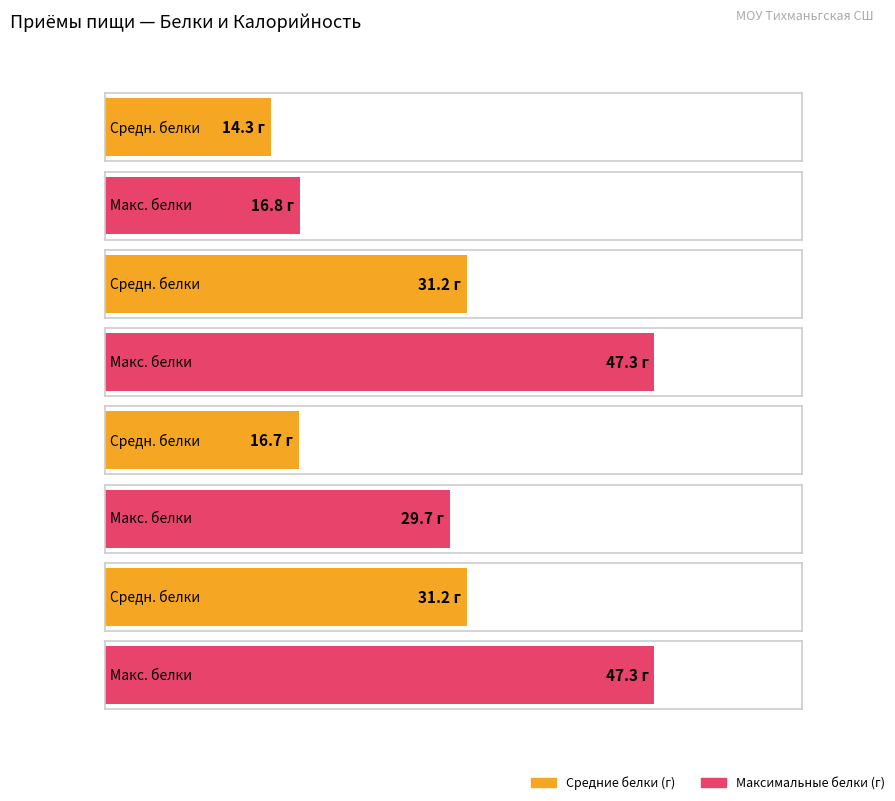

How many values in the Белки series are below 31?

2